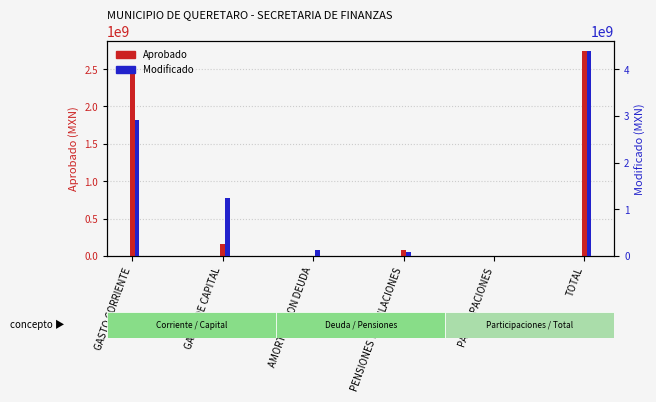

What position from the left is GASTO DE CAPITAL?

2